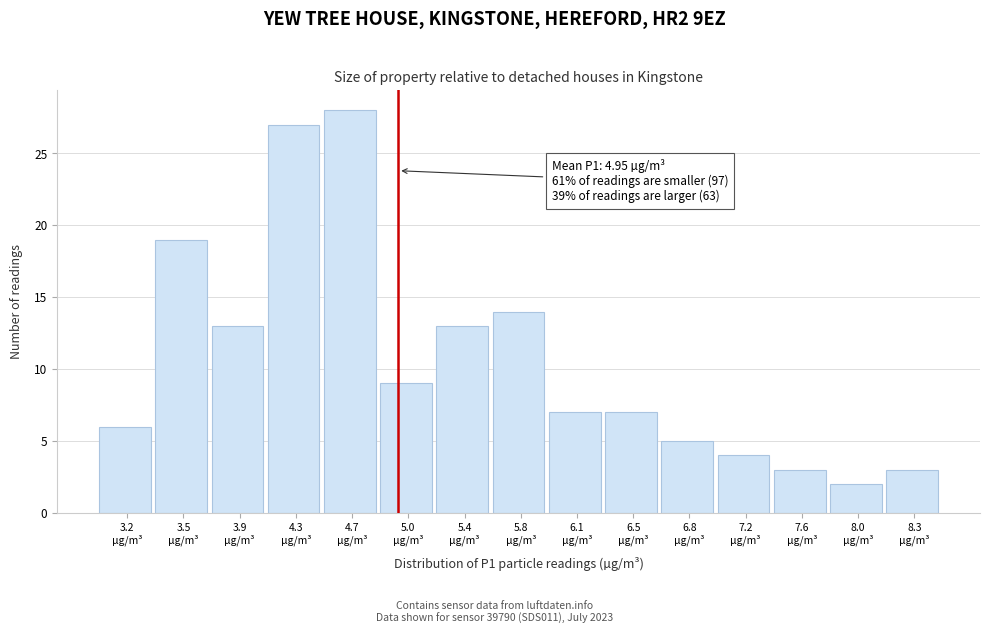

Over which range of the x-axis is the bar tallest?

4.45 to 4.85